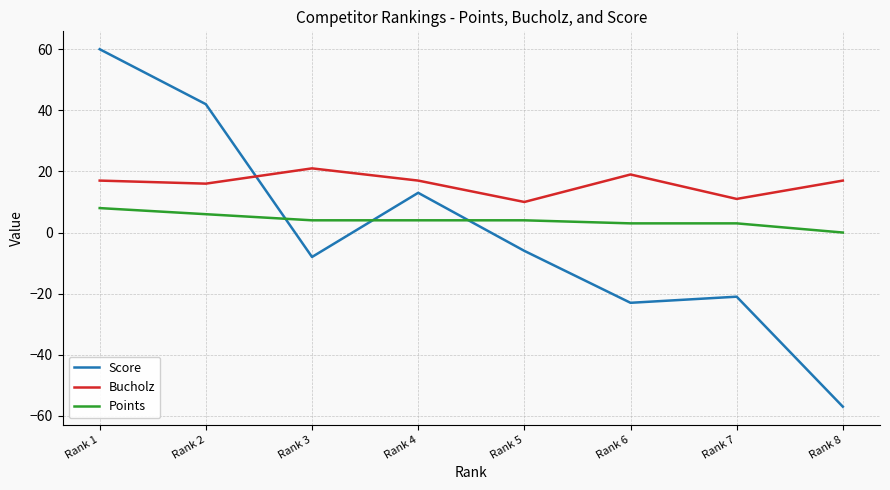

After their last crossing, which series has the higher values: Score or Points?

Points